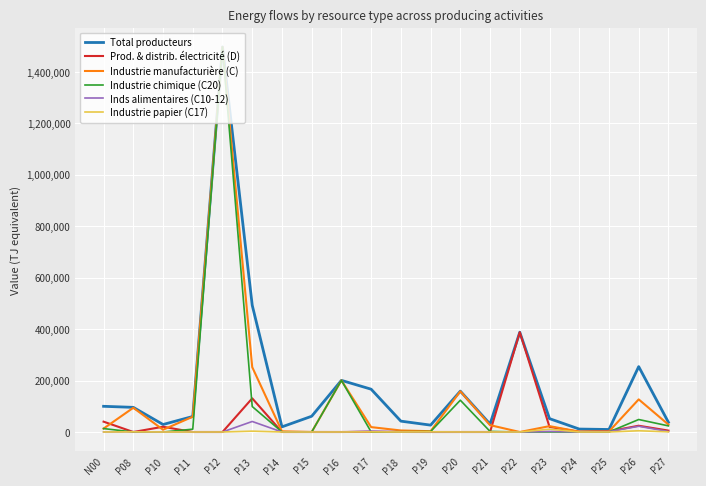

At which category is the sum across all series the highest?

P12